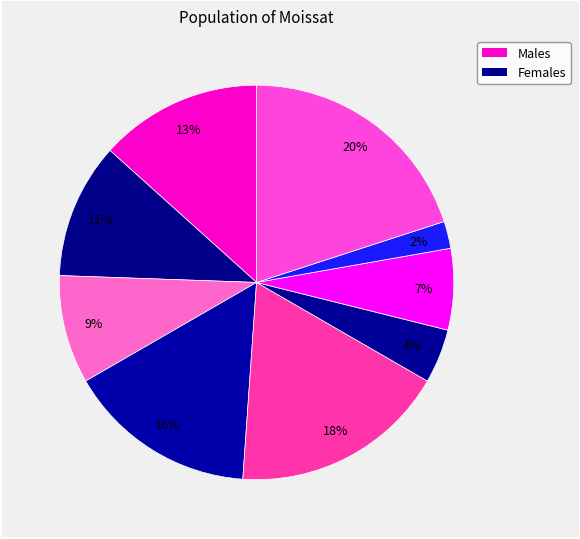

To the nearest percent, what is the average slice percentage?

11%